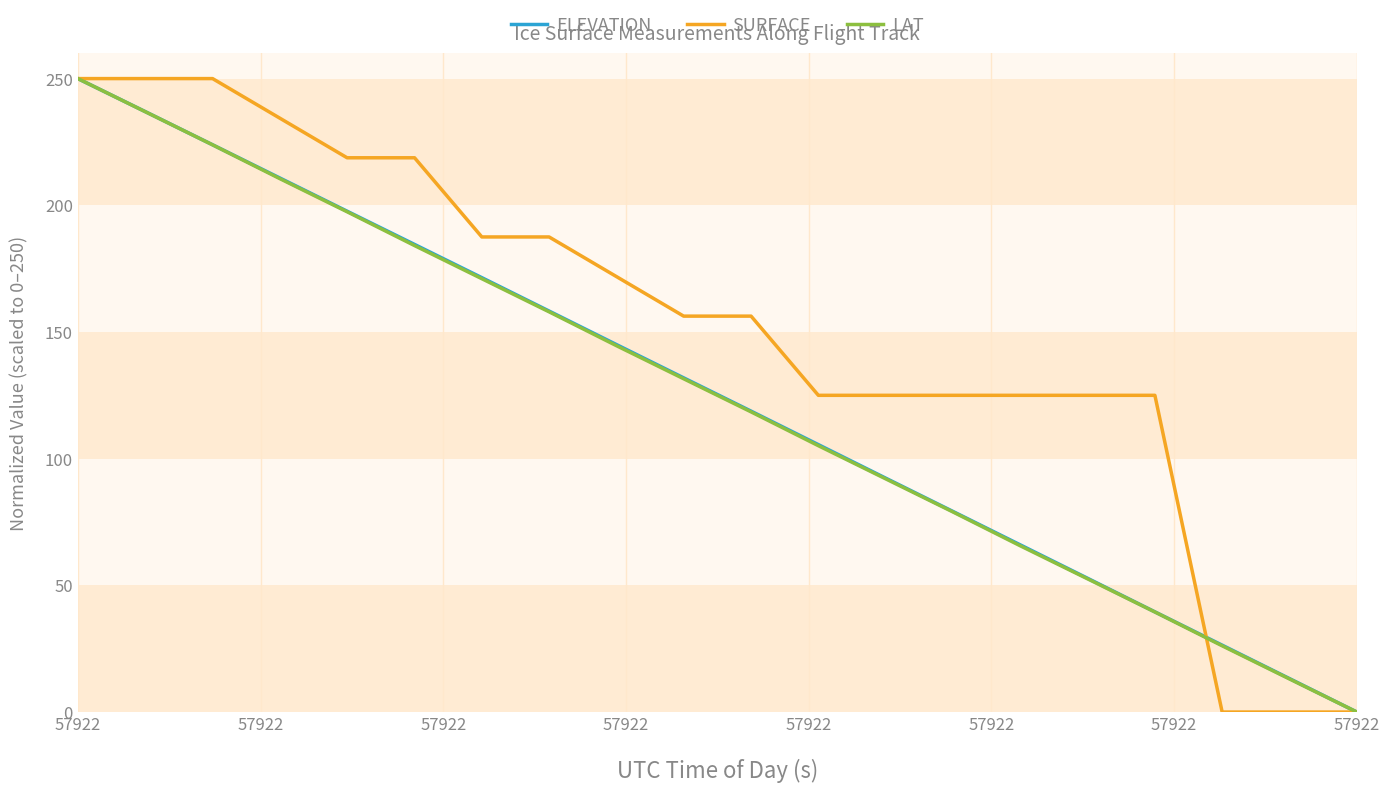

True or false: ELEVATION has more than 0 points higher than both neighbors.

False